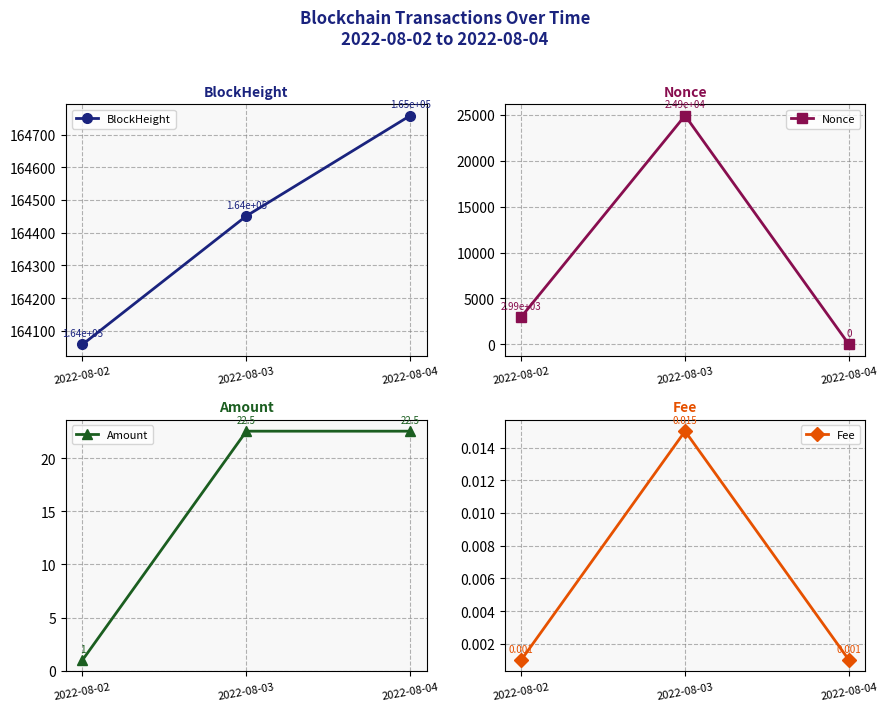

How many lines are shown in the chart?

4